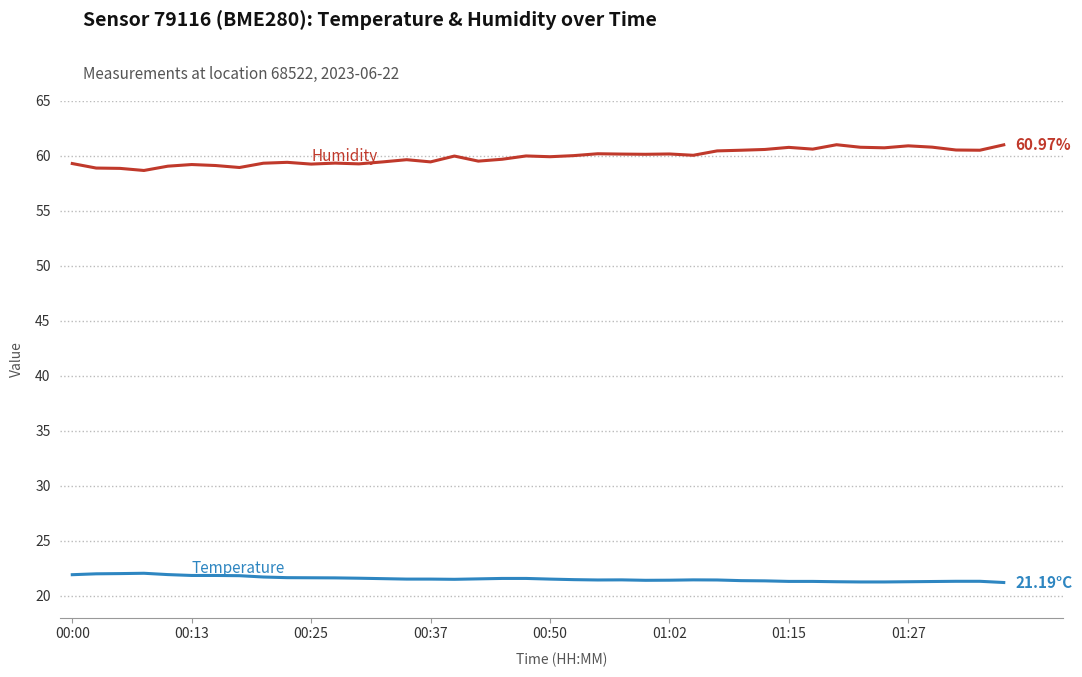

How many lines are shown in the chart?

2